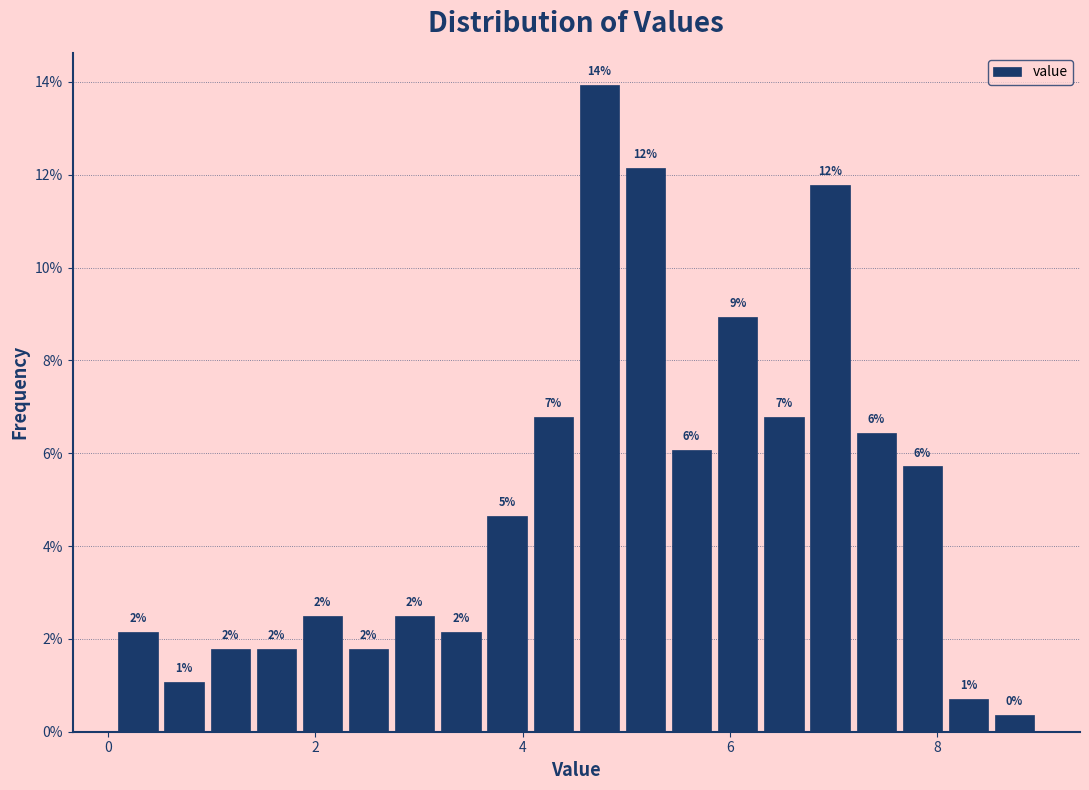

Around what value on the x-axis is the tallest bar? Give the approximate position of its centre, as read against the axis.

4.8